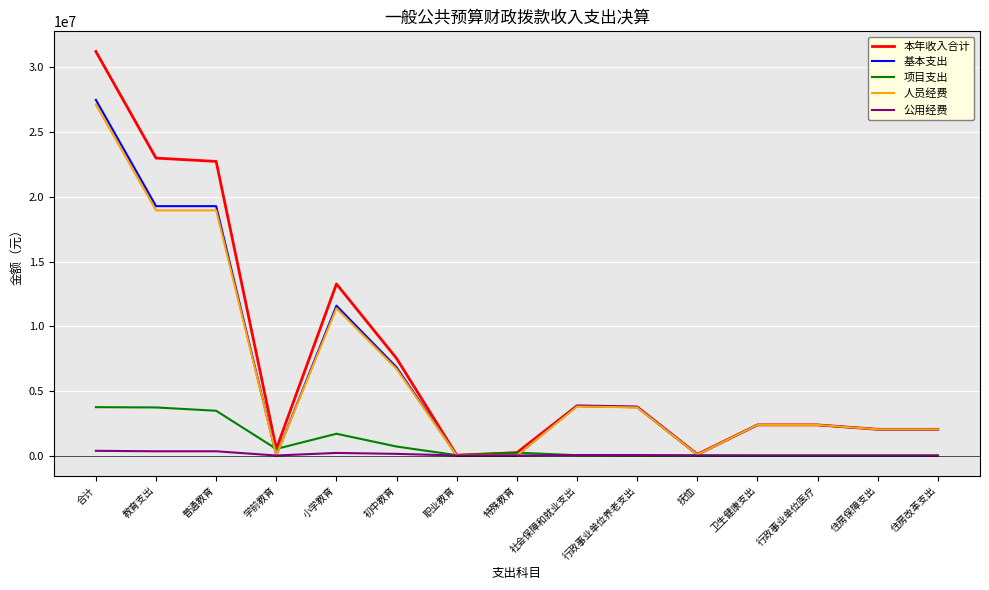

What is the greatest value displayed?

31234339.9